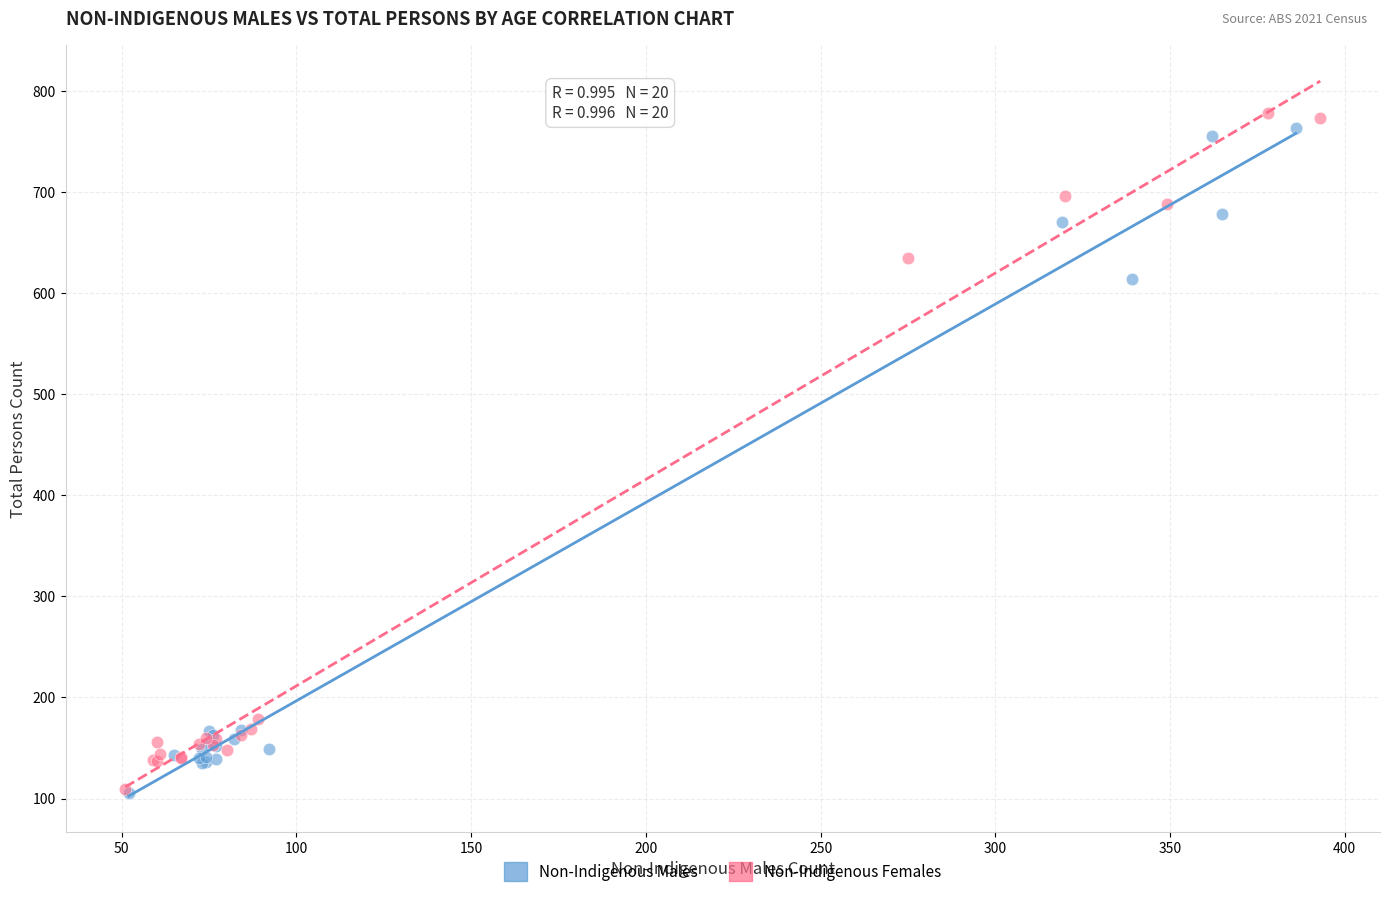

Which series has the largest Y range (max minus min)?

Non-Indigenous Females